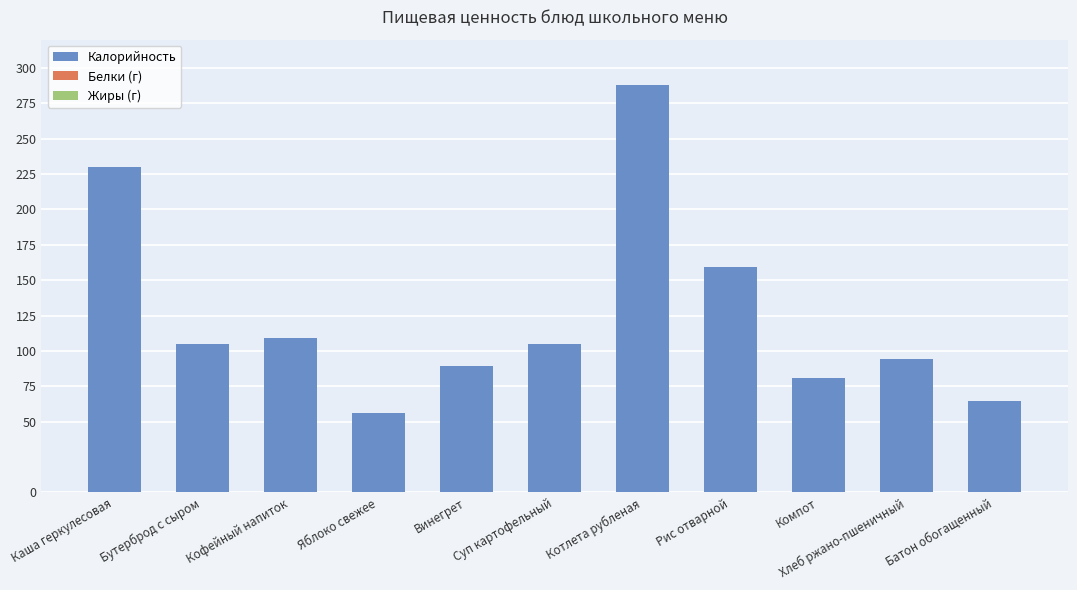

Where is the data nearest to the value 172?

Рис отварной